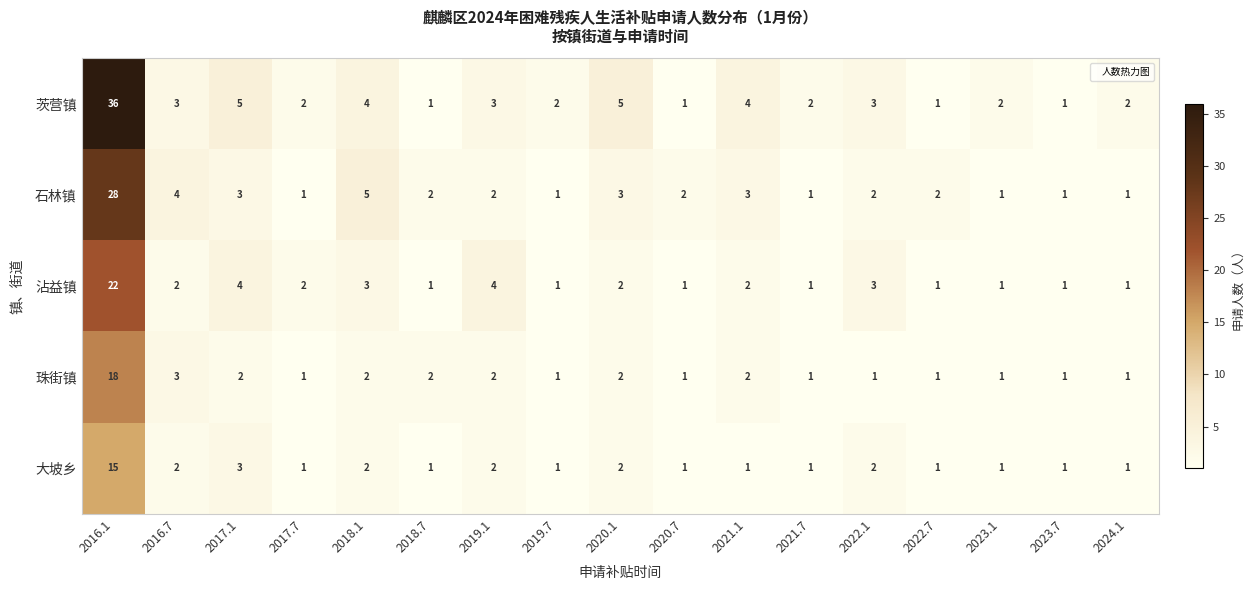

Which series has the widest spread of values?

茨营镇